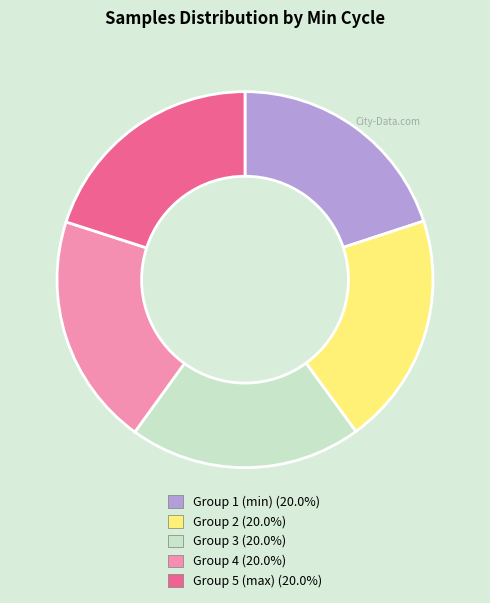

Does any single category account for the majority?

No